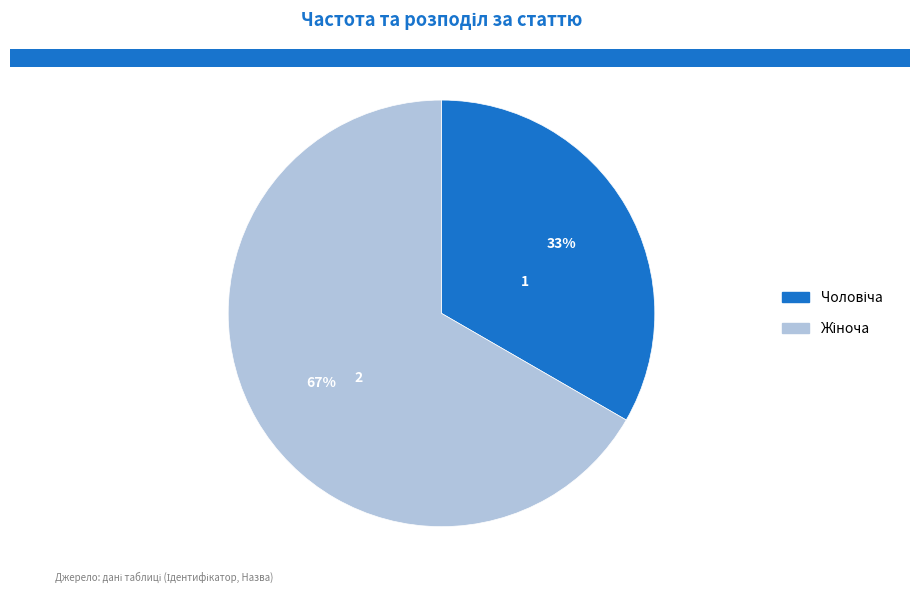

Is there a majority slice in this chart?

Yes